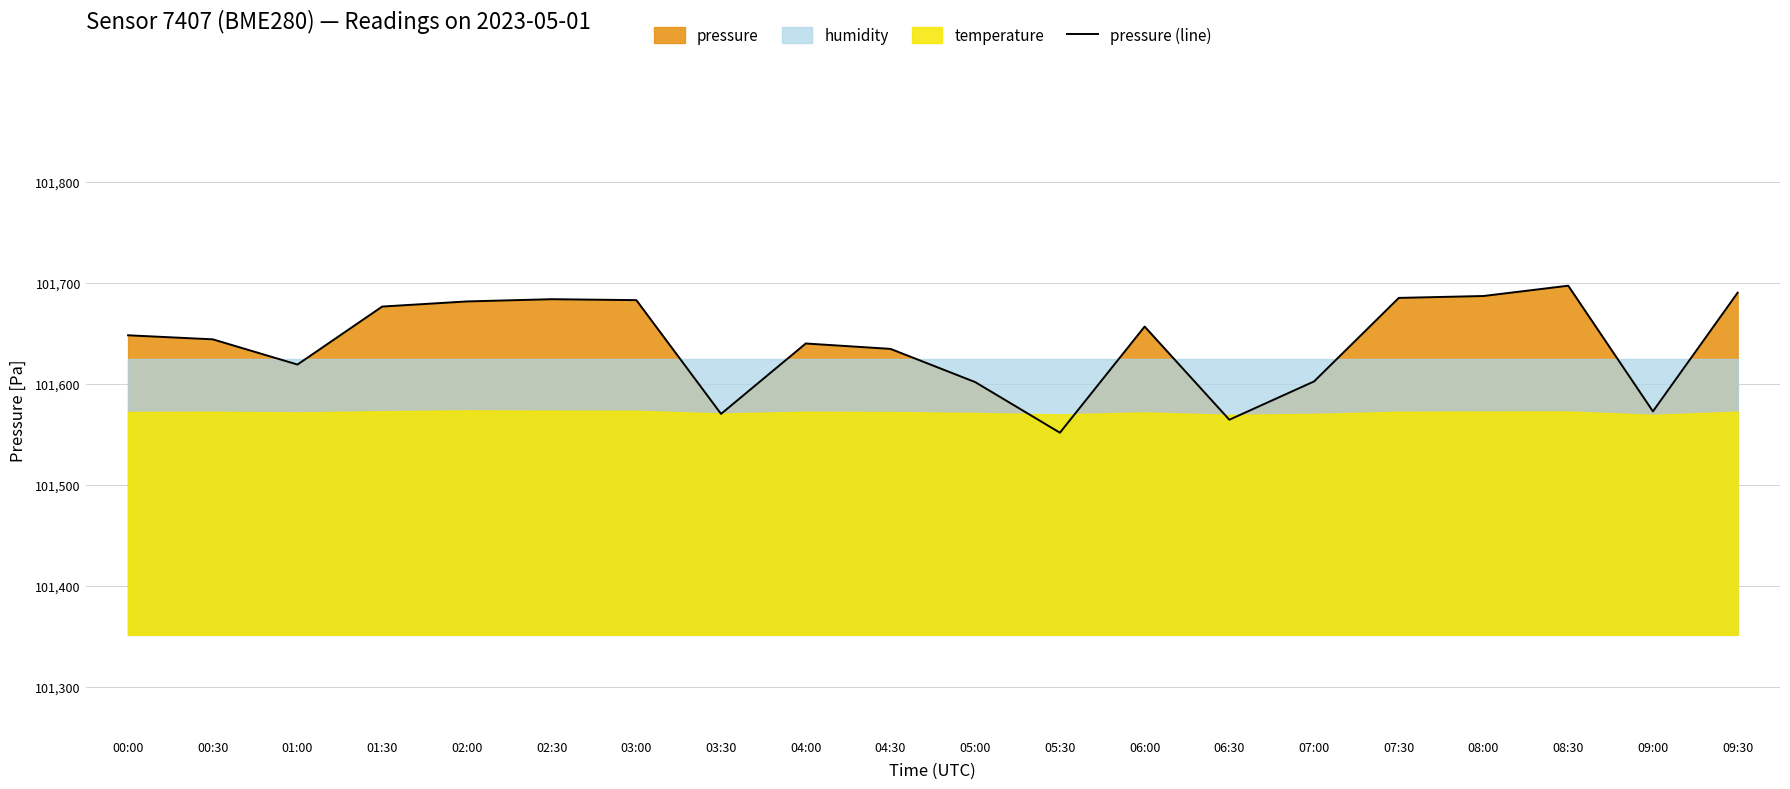

True or false: the data shows 101647.8 at 00:00.

True